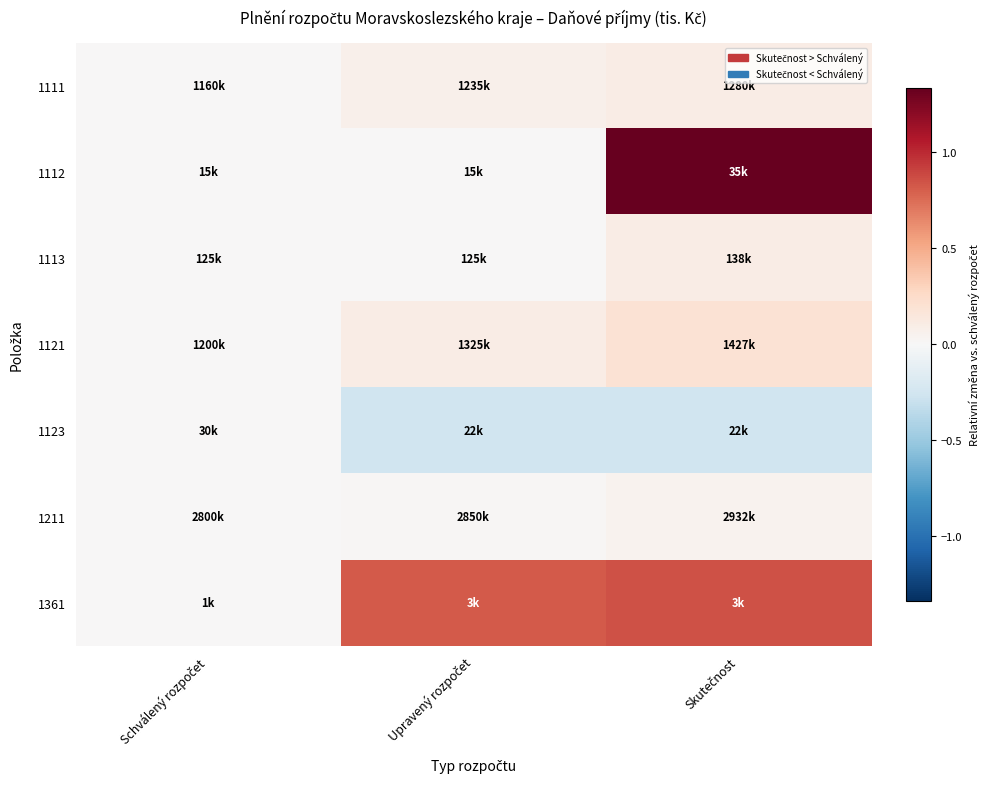

Between Upravený rozpočet and Skutečnost, which series saw the biggest shift?

1112